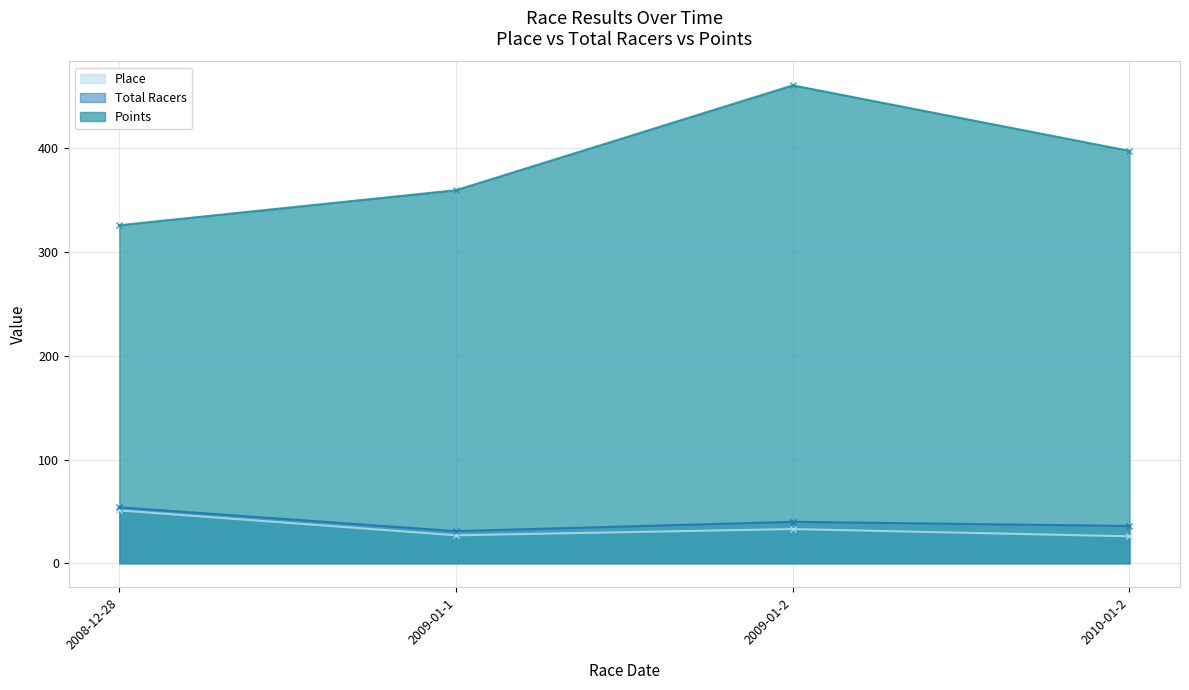

What is the sum of the Place values at 2009-01-2 and 2009-01-1?

60.0